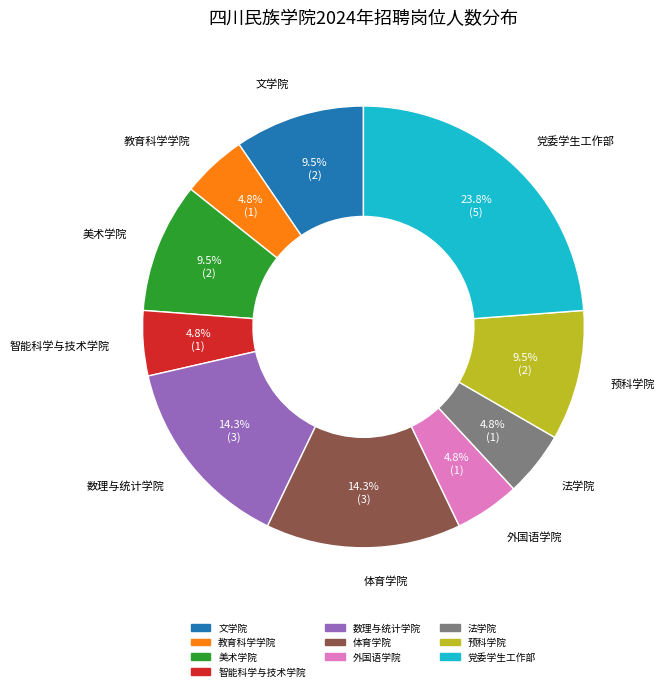

How many segments does this pie chart have?

10